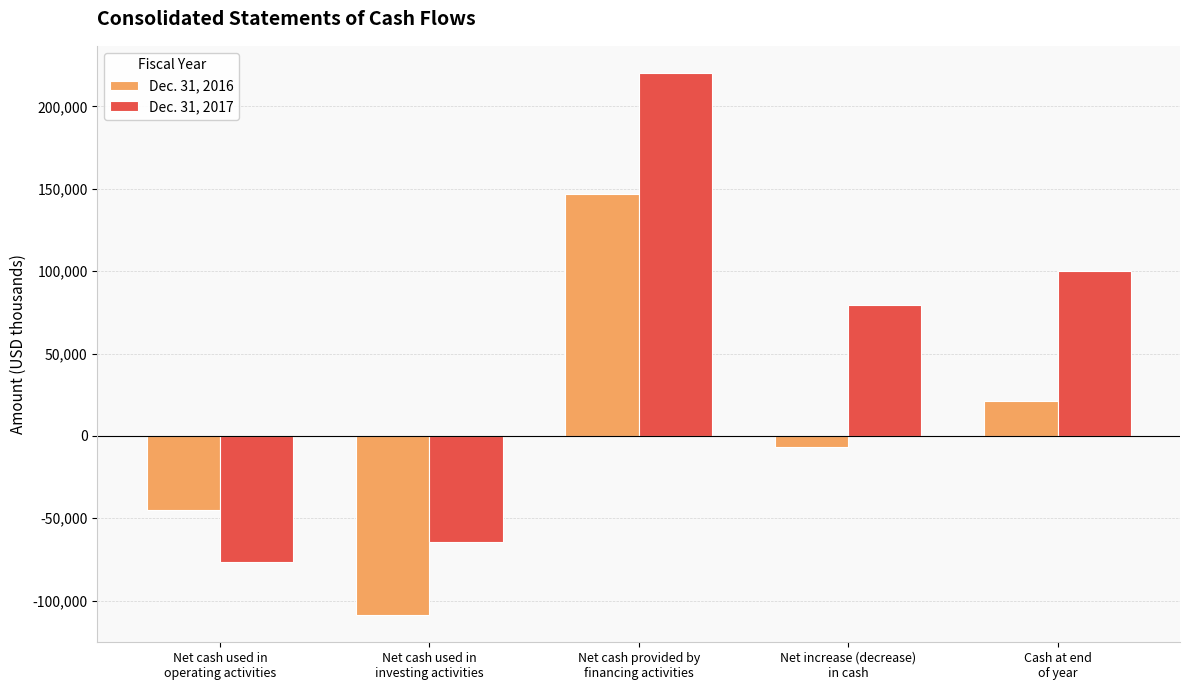

What is the difference between the second highest and minimum values in the Dec. 31, 2016 series?

129755